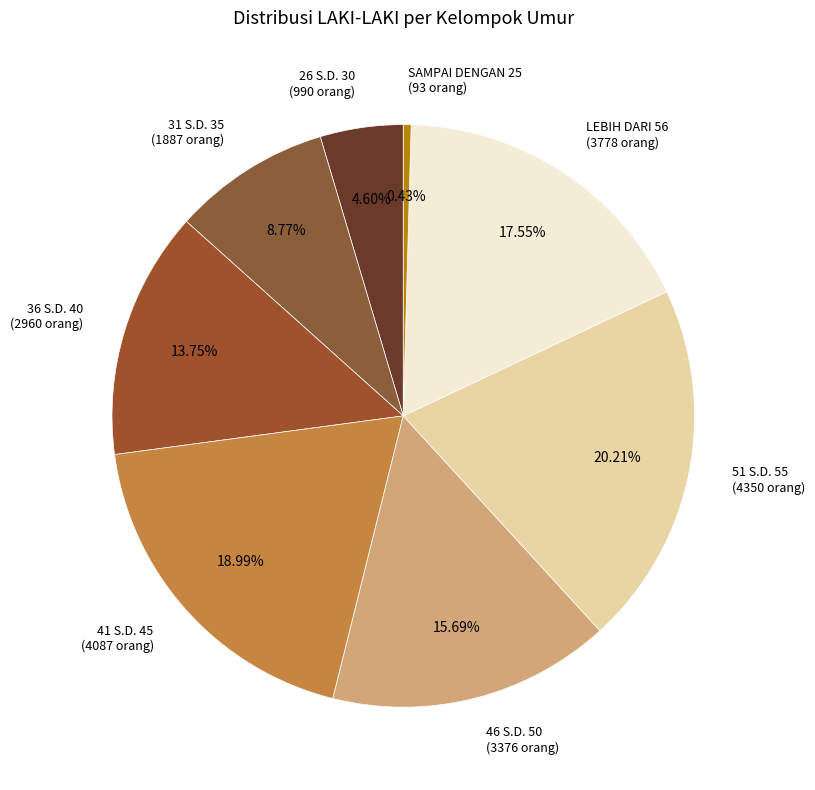

What is the largest slice in the pie chart?

51 S.D. 55